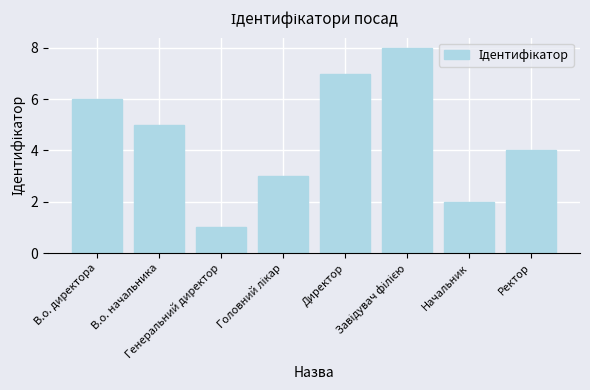

Approximately how many times larger is the value at Начальник compared to В.о. начальника?

0.4